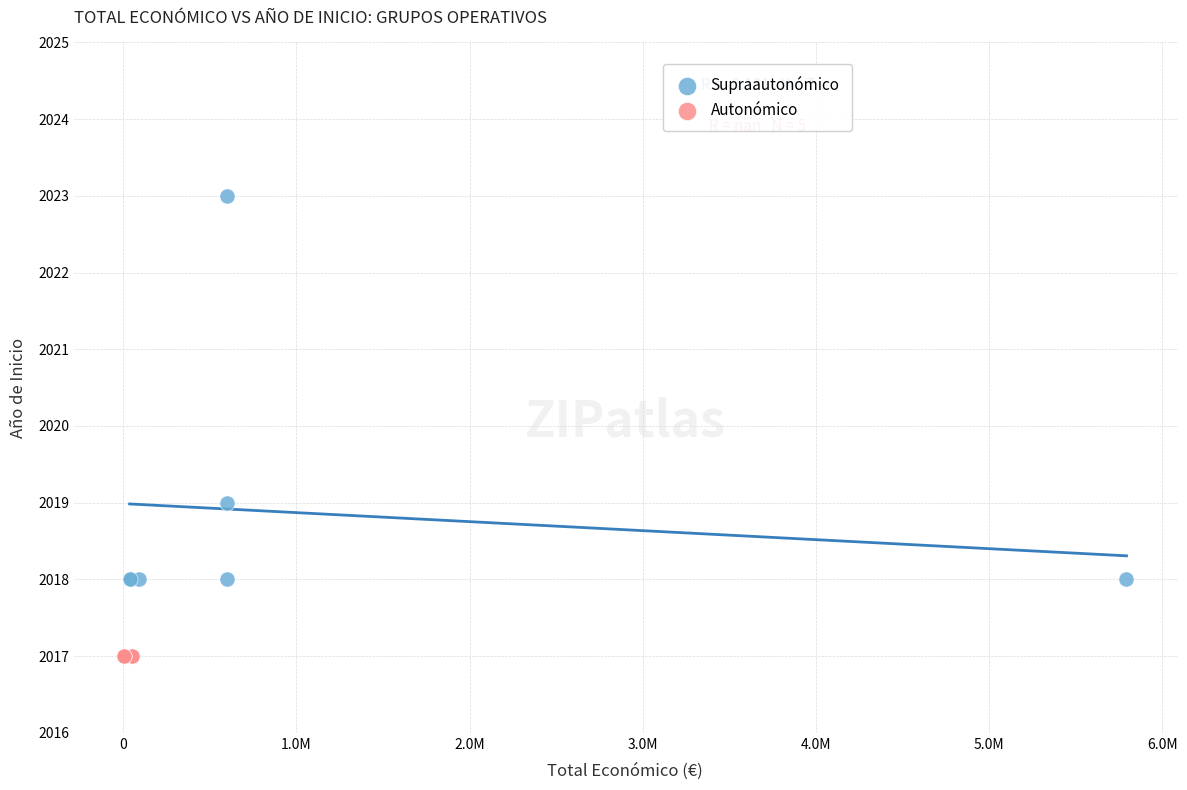

Which series reaches the minimum Y coordinate?

Autonómico